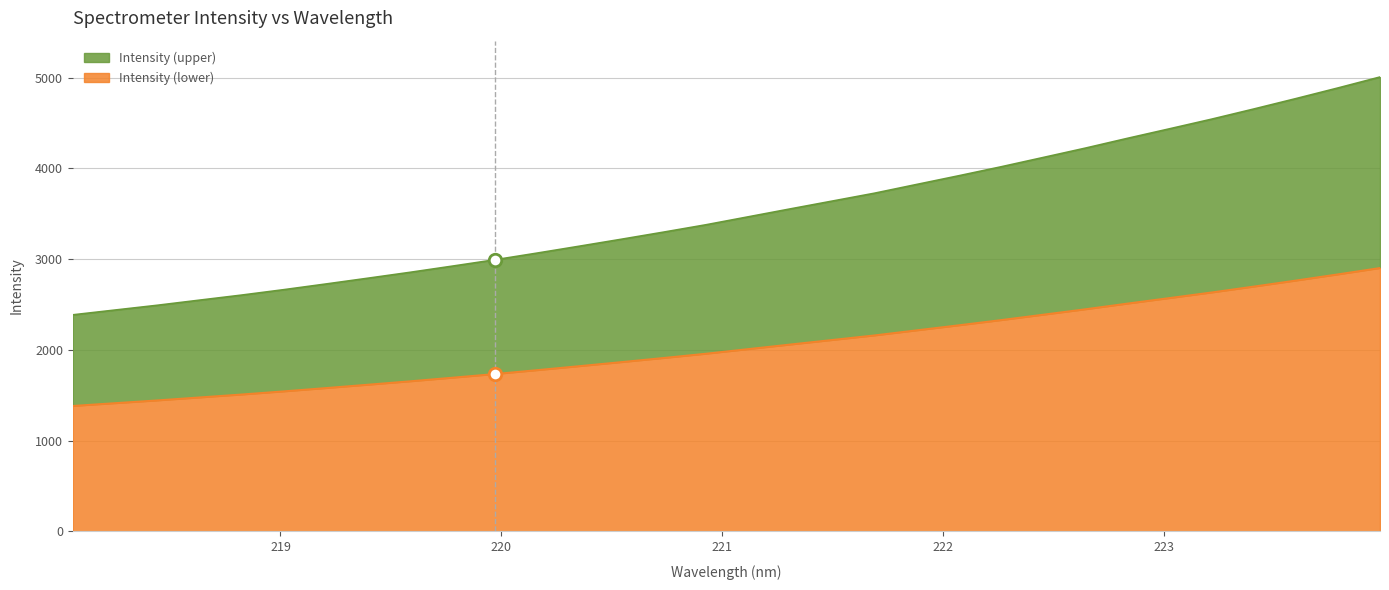

What is the difference between the maximum and second lowest values?

2567.5